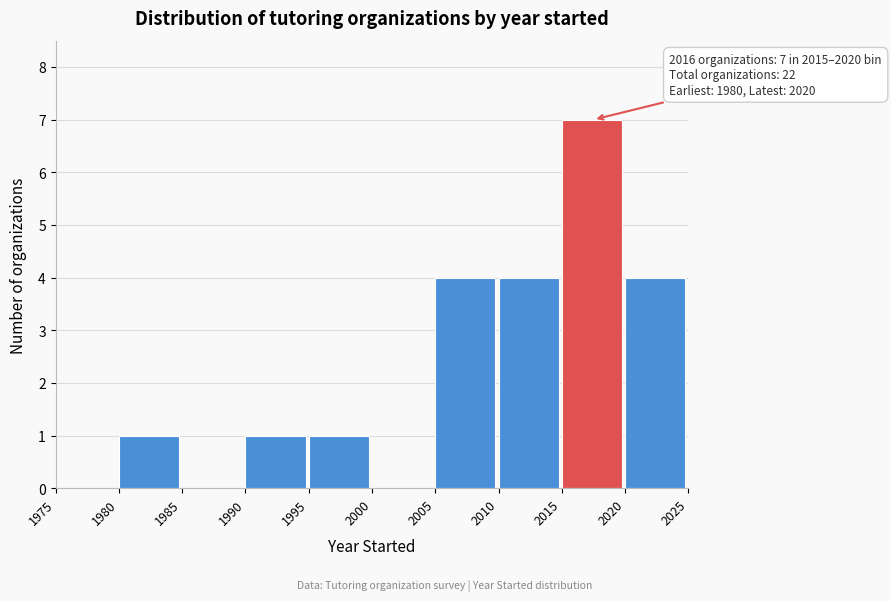

Which range on the x-axis has the tallest bar?

2015 to 2020